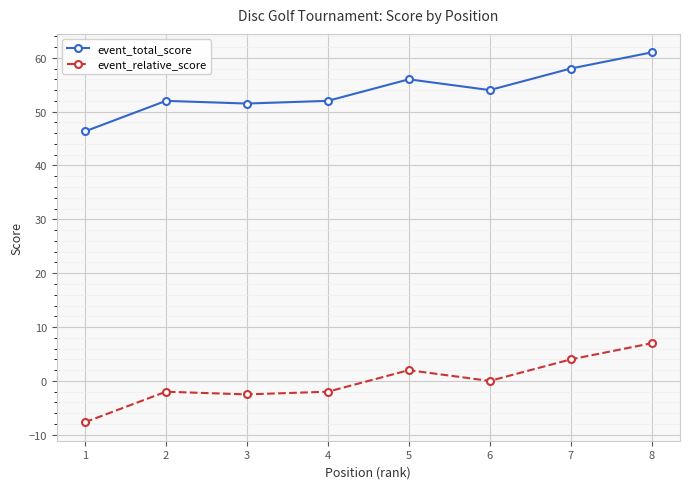

True or false: event_total_score has more than 0 interior local peaks.

True